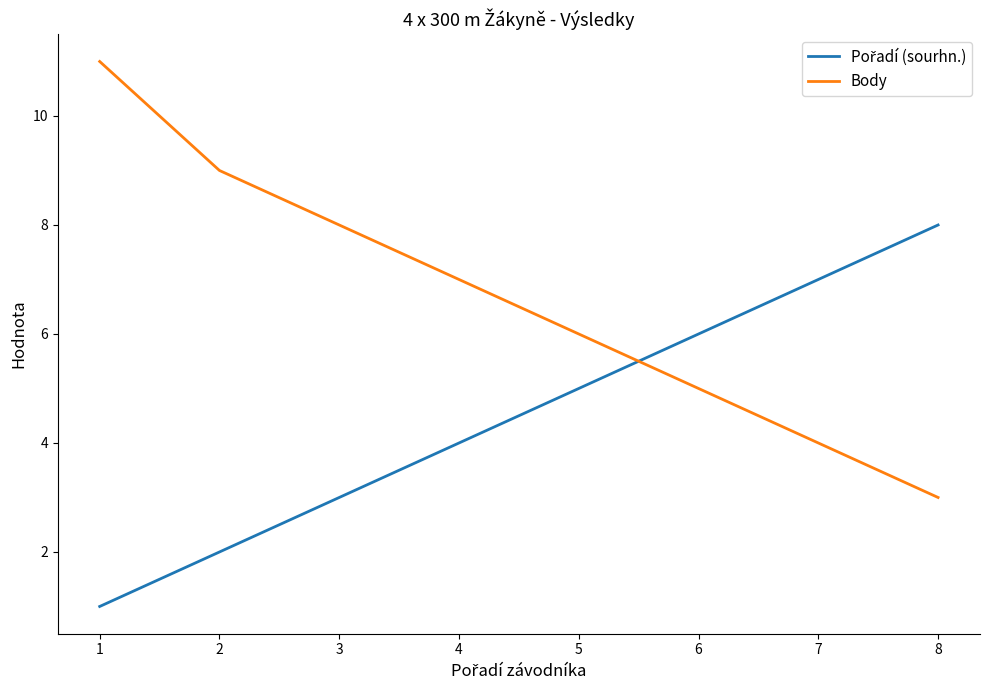

Is it true that Body equals 12 at 4?

False